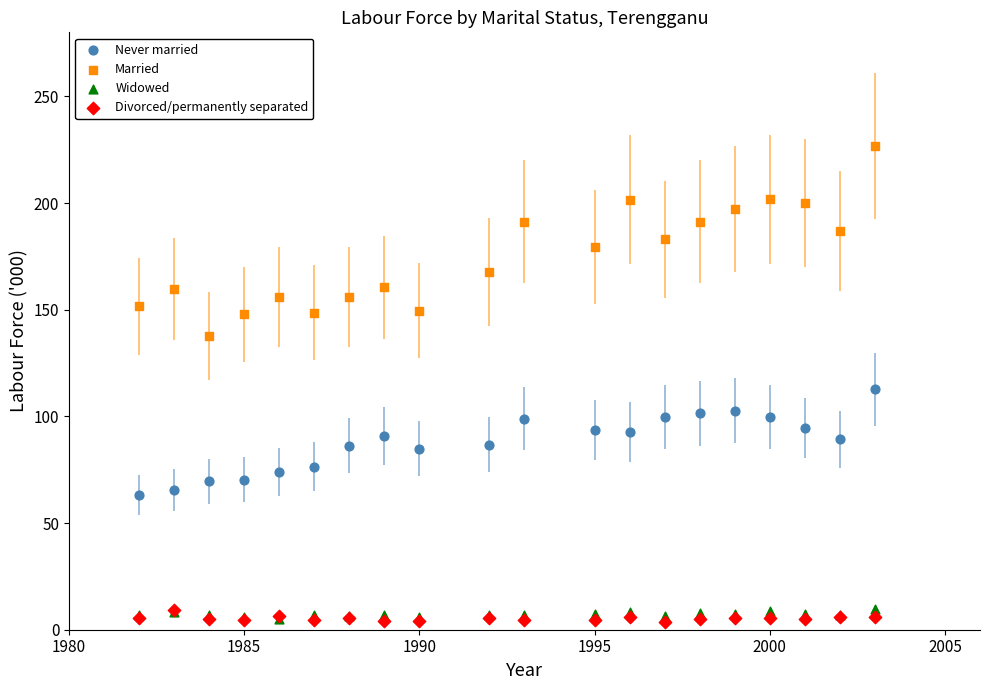

Which series reaches the maximum Y coordinate?

Married